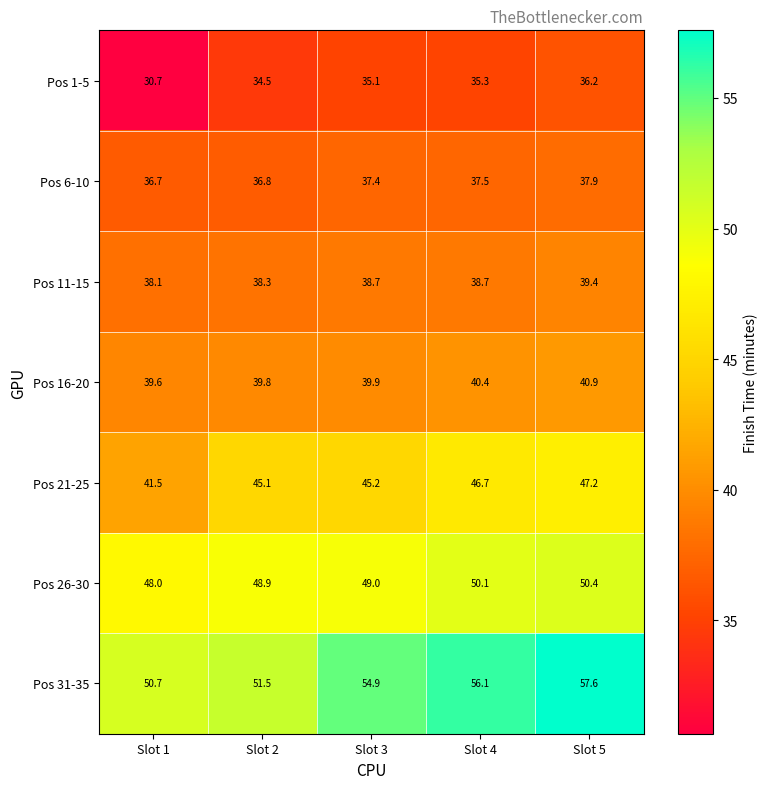

What value does the Pos 11-15 series have at Slot 5?

39.4